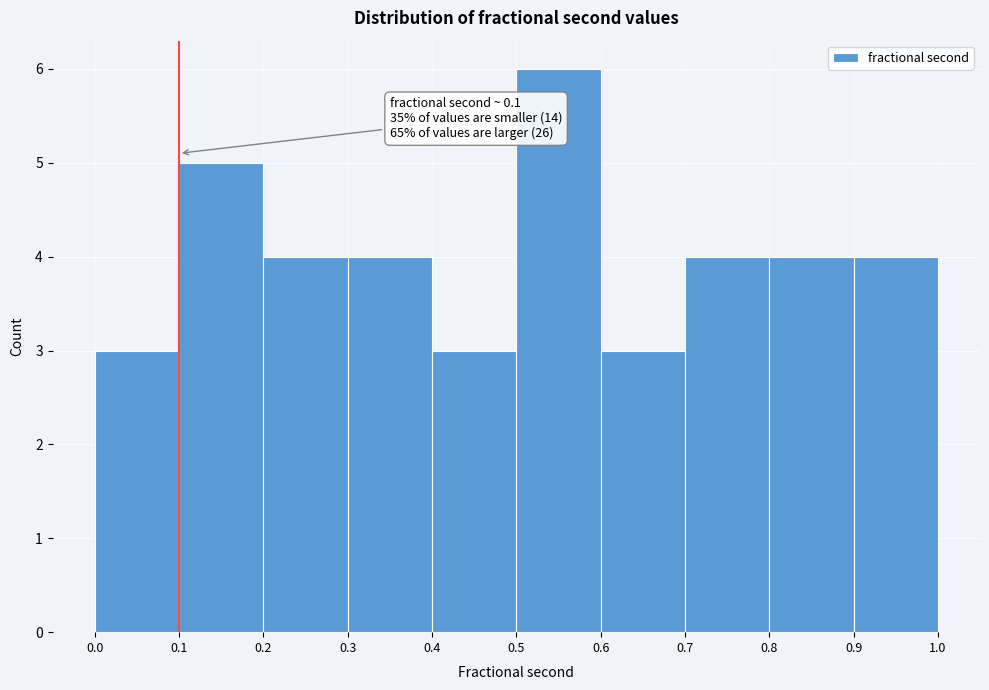

Over which range of the x-axis is the bar tallest?

0.5 to 0.6